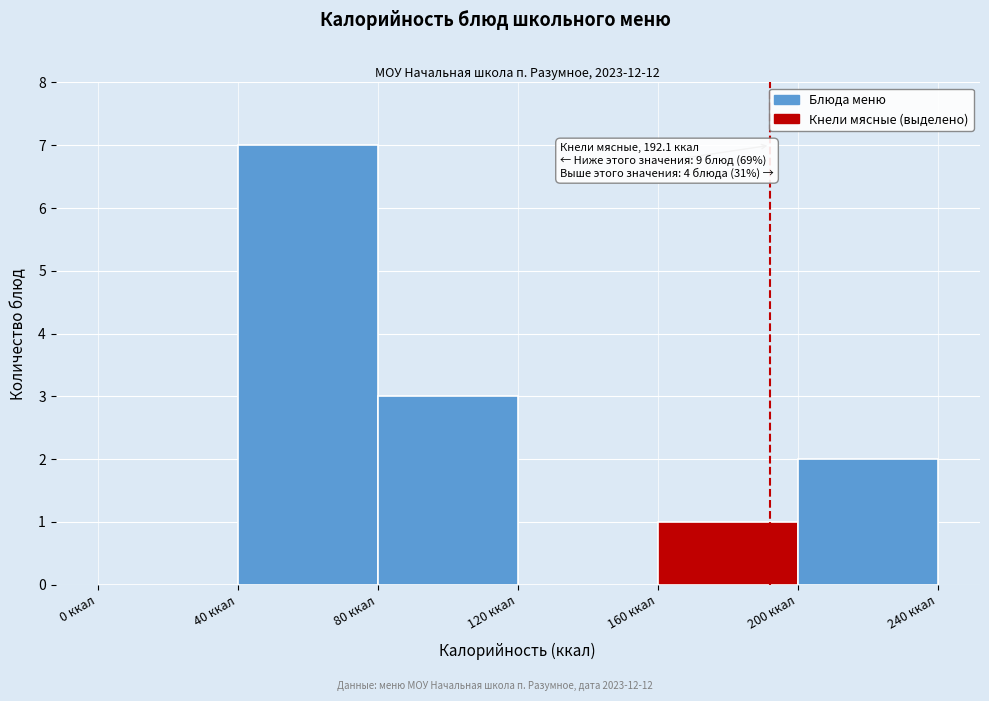

Over which range of the x-axis is the bar tallest?

40 to 80